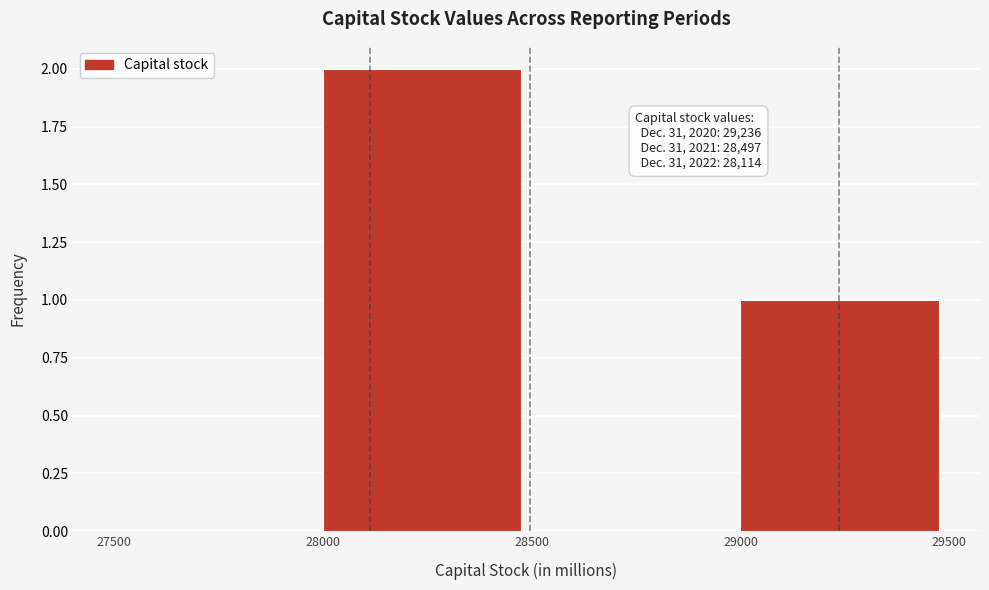

Which range on the x-axis has the tallest bar?

28000 to 28500